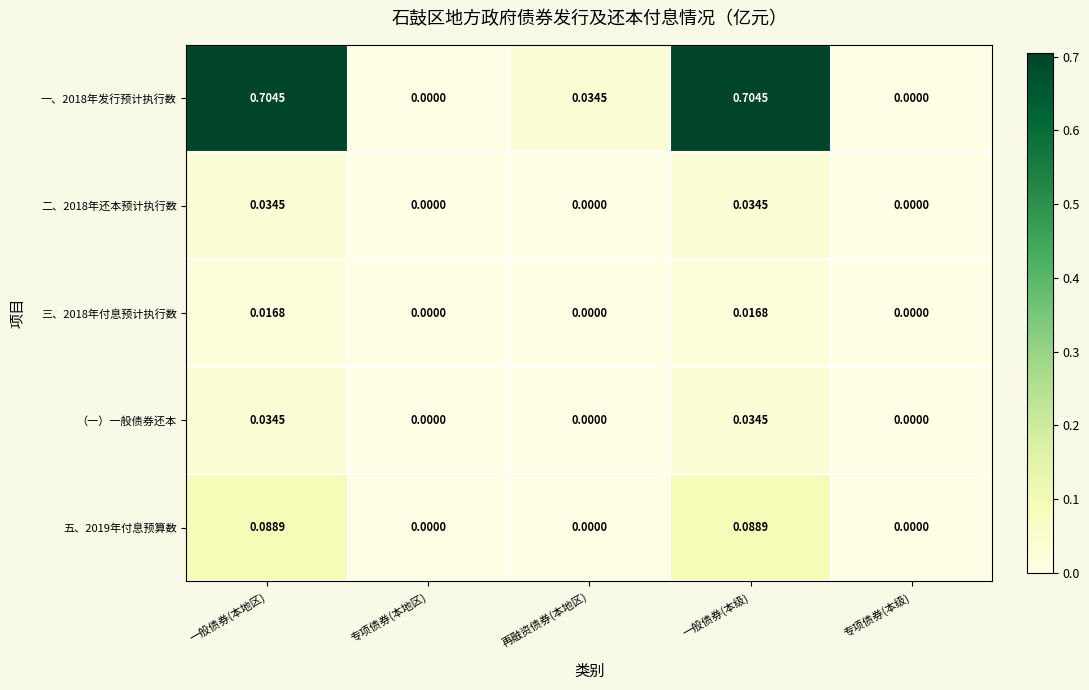

Is the value of 二、2018年还本预计执行数 at 一般债券(本地区) greater than the value of 一、2018年发行预计执行数 at 一般债券(本级)?

No